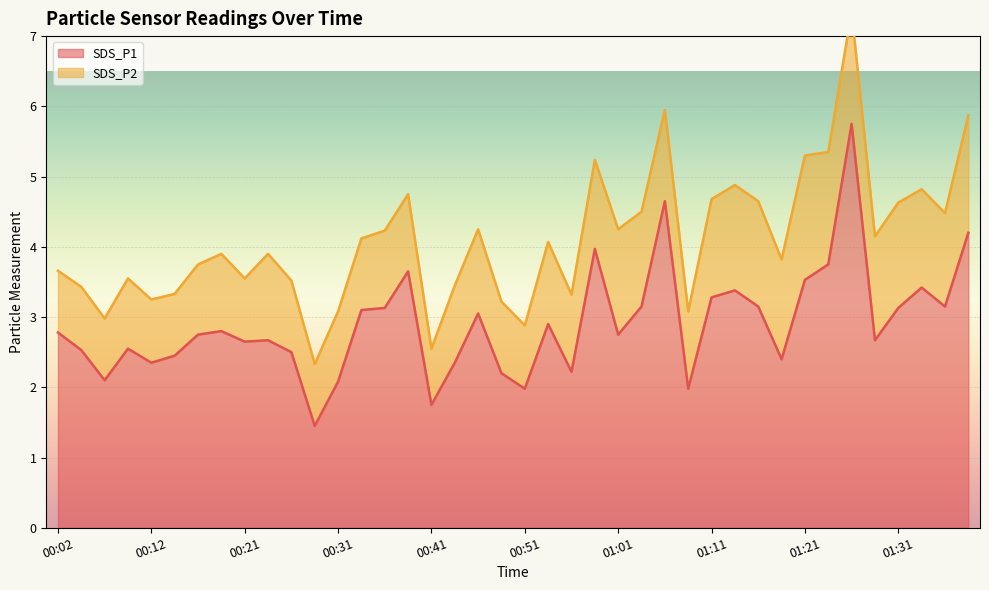

What value does the data have at 01:11?

3.3